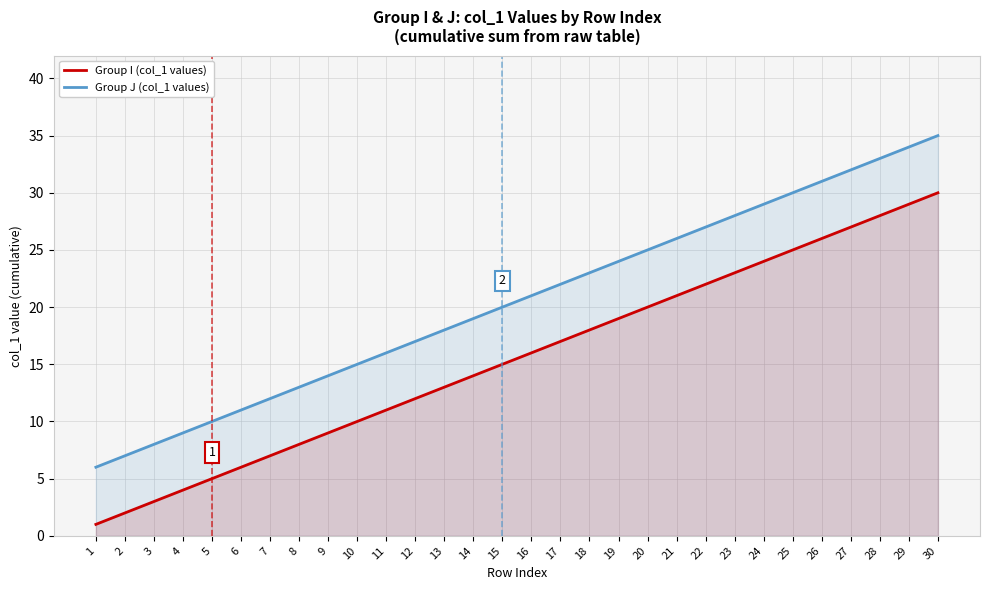

True or false: Group J (col_1 values) has more than 1 interior local peaks.

False